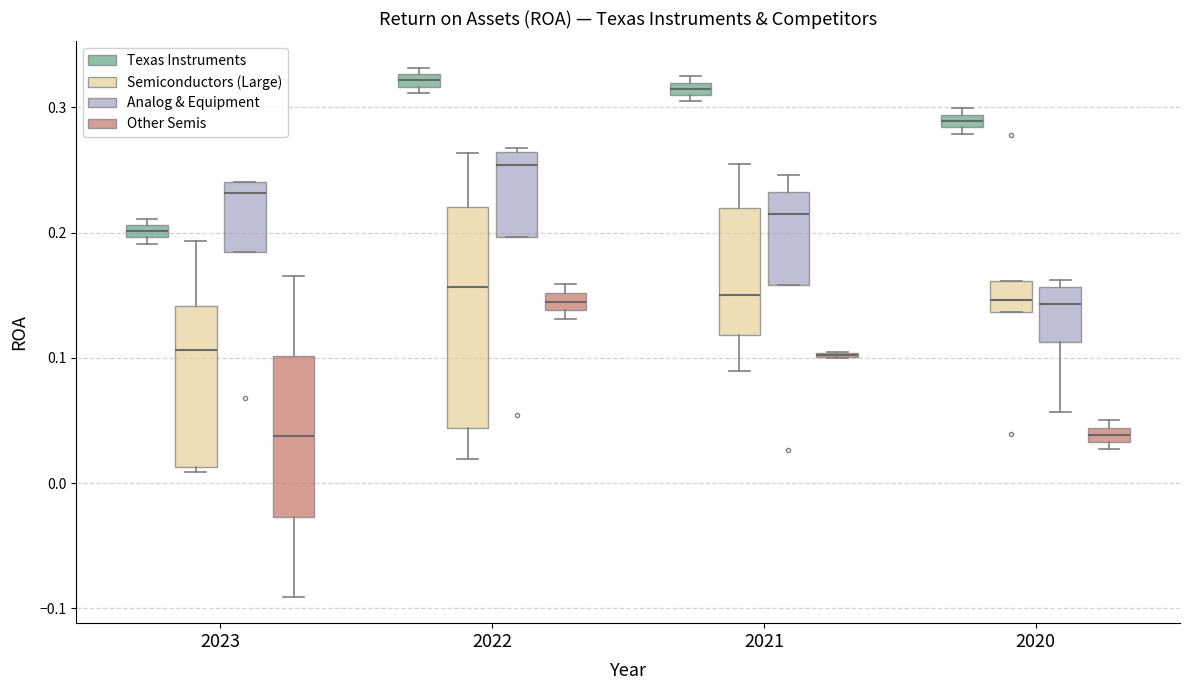

Comparing the boxes themselves (not the whiskers), which one is the tallest?

2022 (Semiconductors (Large))